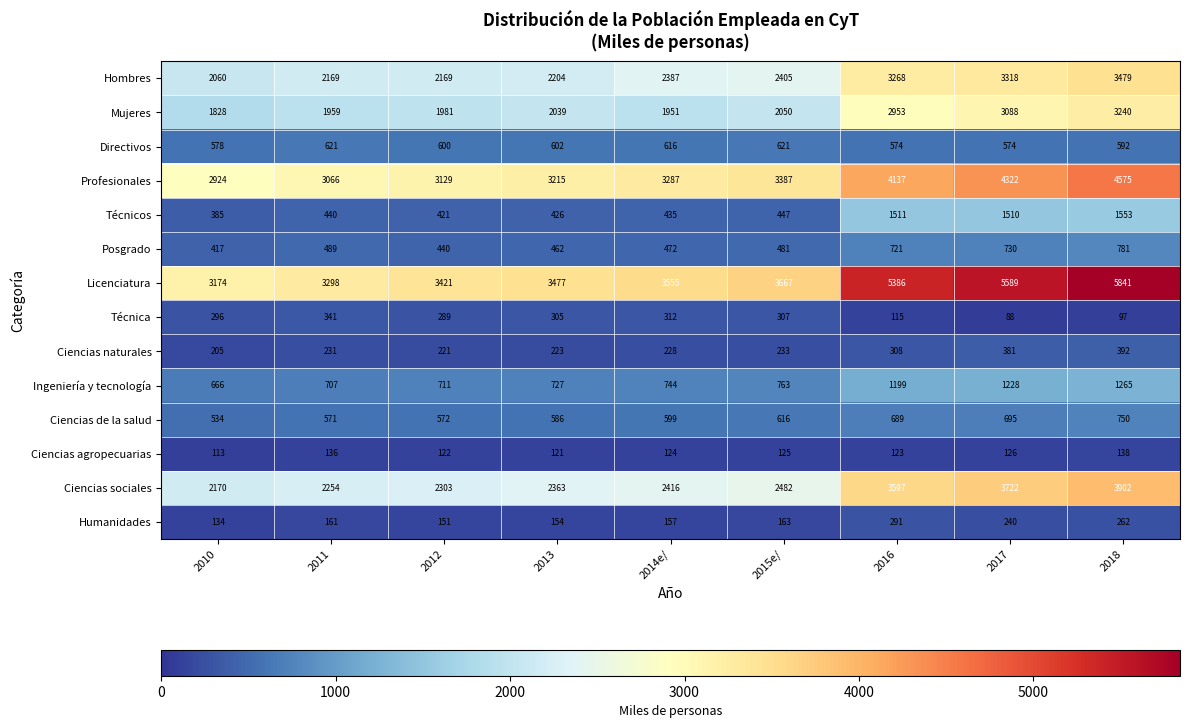

Which series has the largest range (max minus min)?

Licenciatura